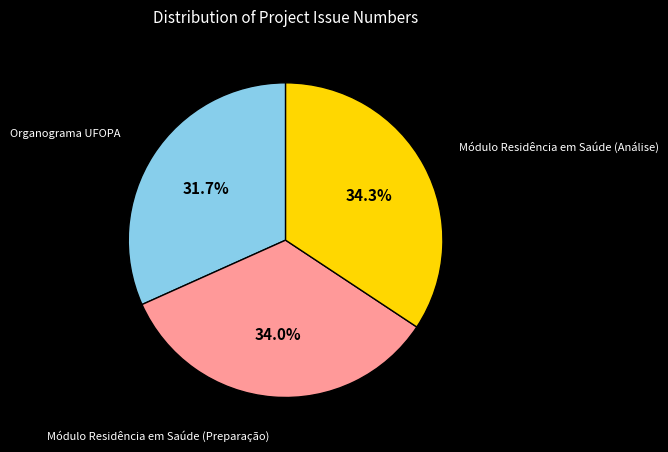

Is there a majority slice in this chart?

No